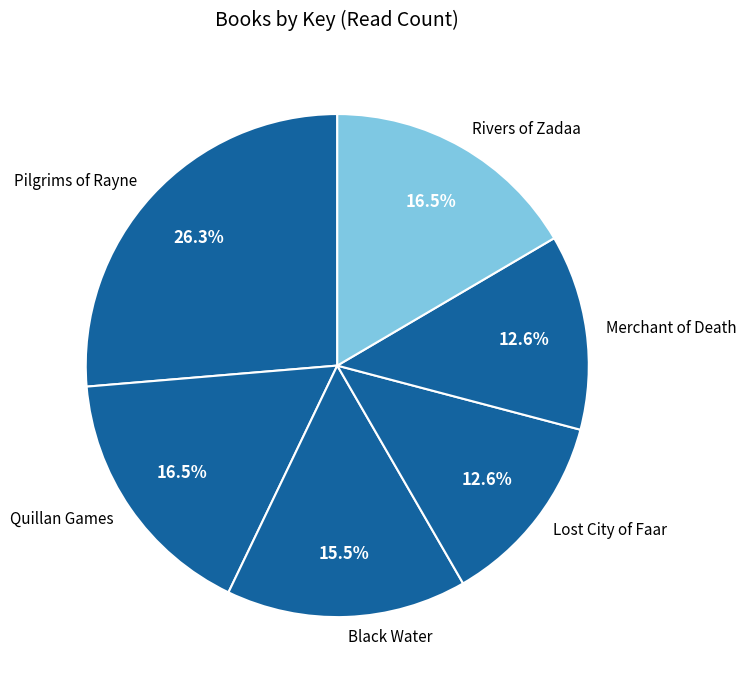

What percentage is NOT represented by Rivers of Zadaa?

83.5%